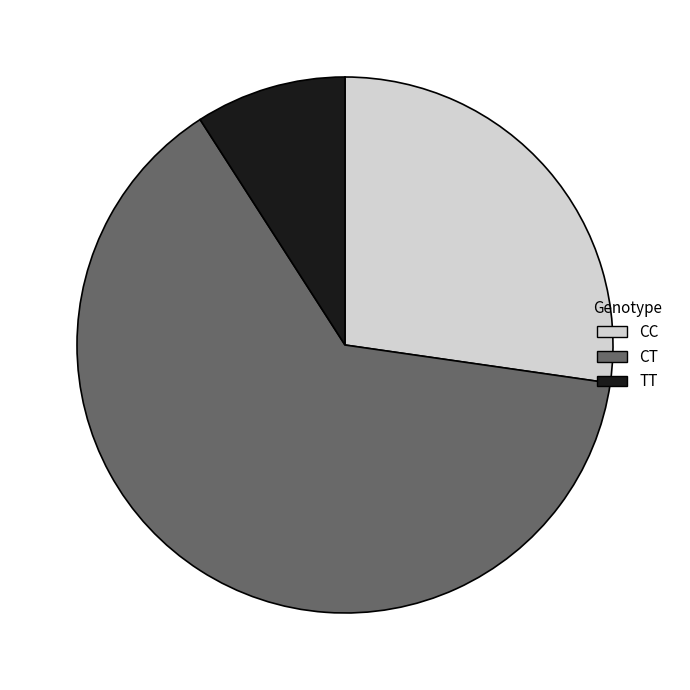

How many segments does this pie chart have?

3